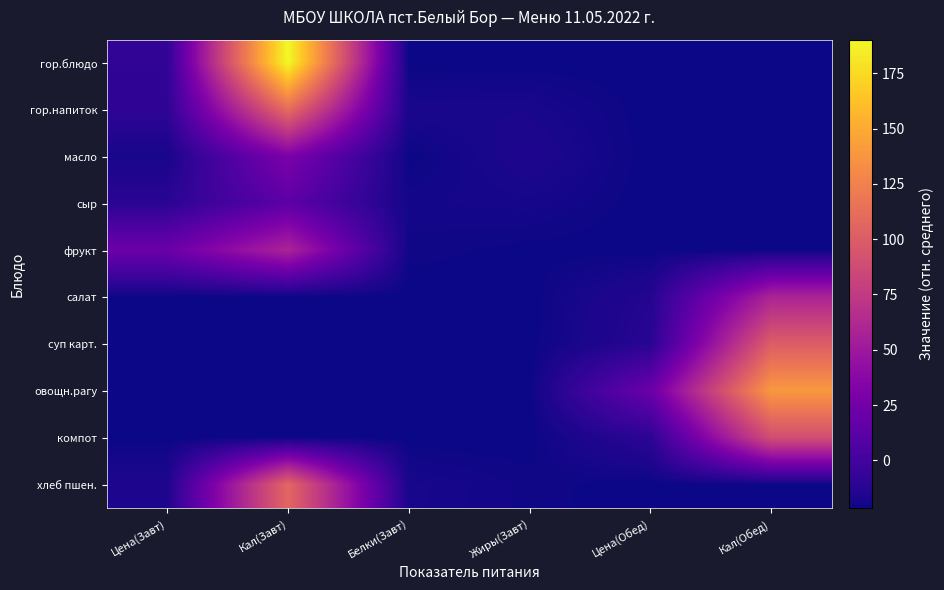

Which series has the widest spread of values?

гор.блюдо